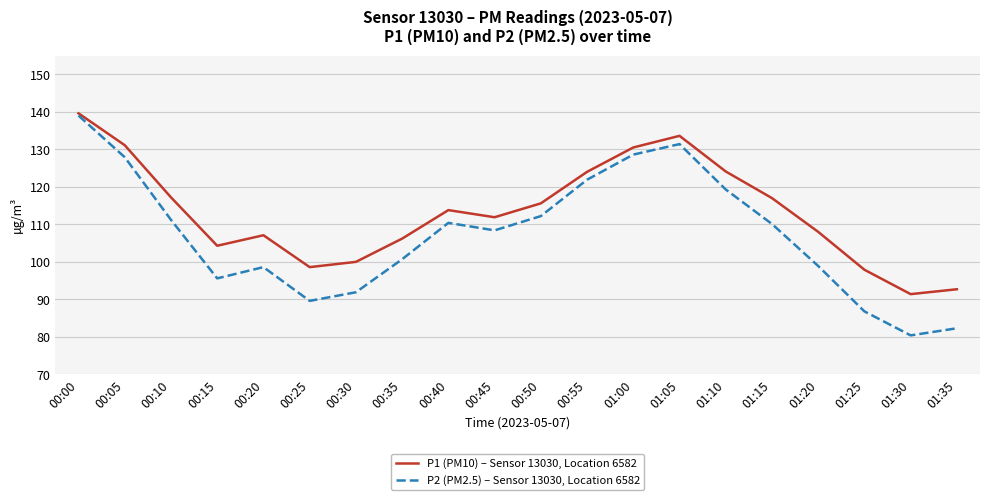

What is the total value across all series at 00:55?

245.9